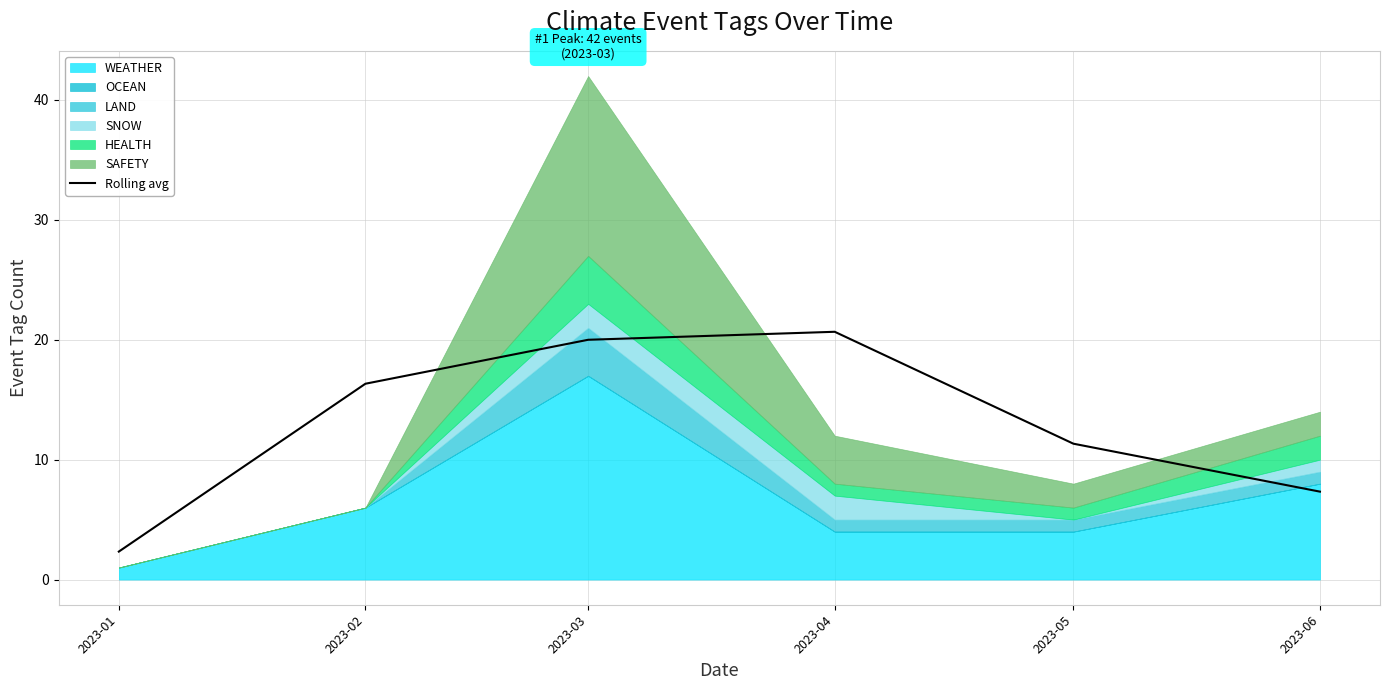

What is the smallest value displayed?

2.3